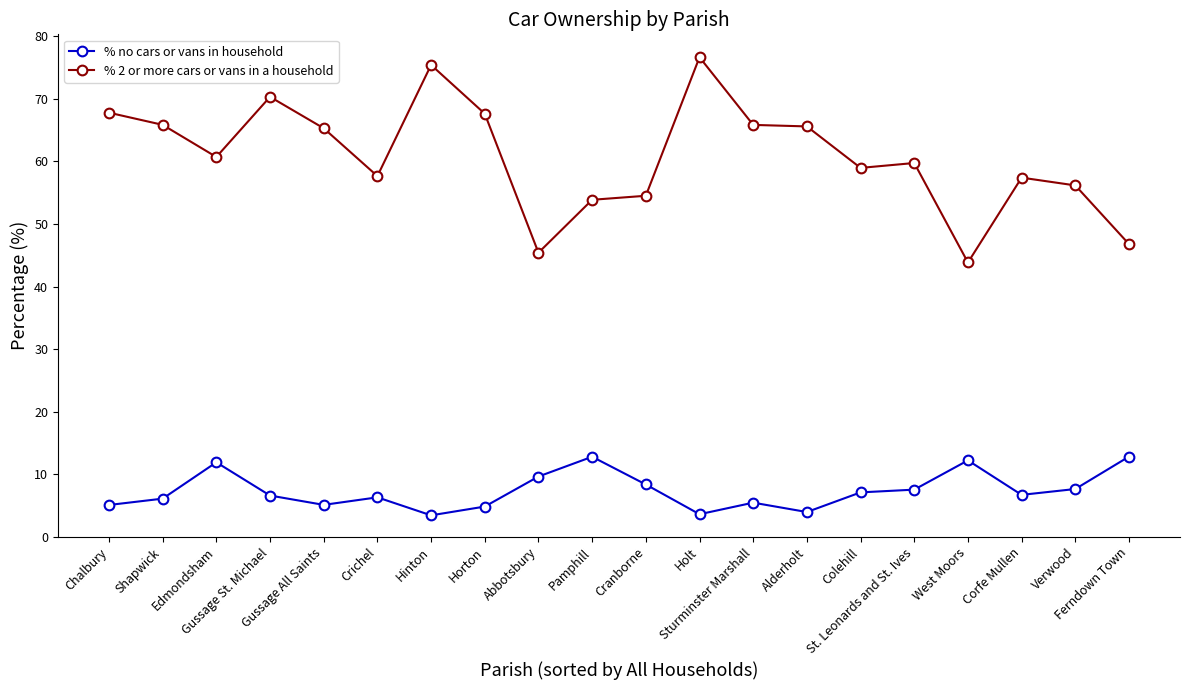

What is the value of the % 2 or more cars or vans in a household point at the 6th from the left?

57.7